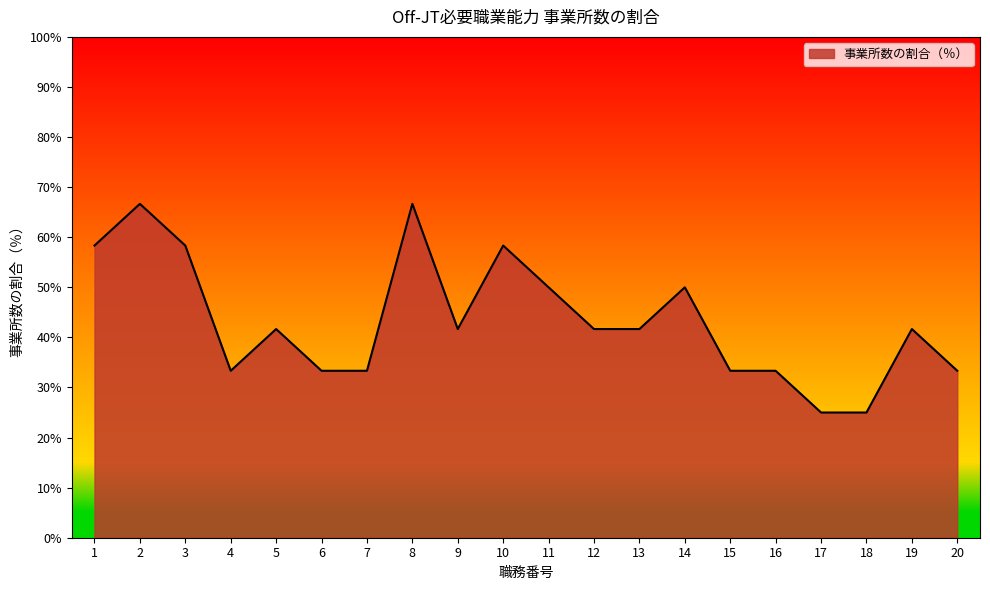

What is the maximum value shown in the chart?

66.7